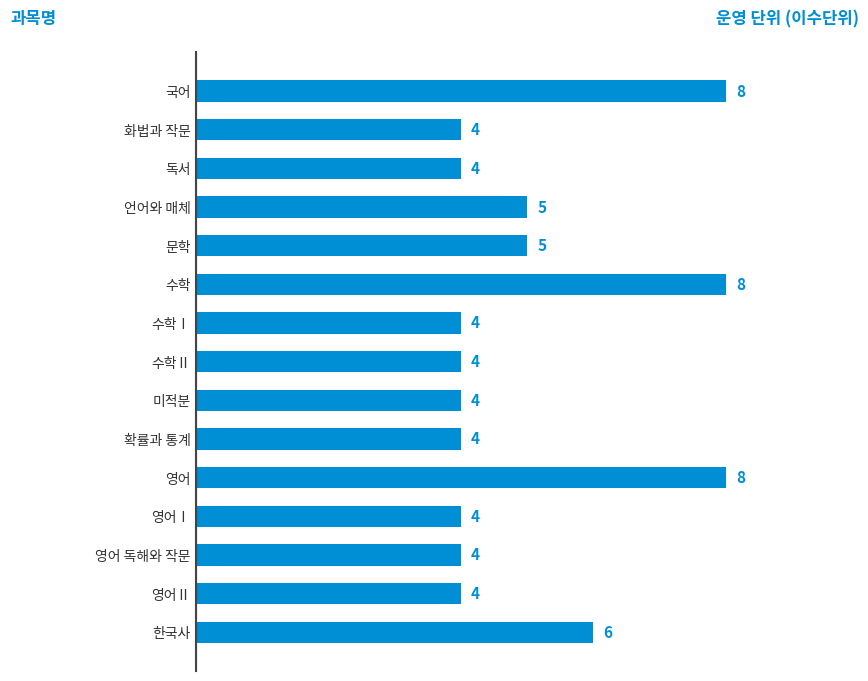

What is the label of the 13th bar from the bottom?

독서